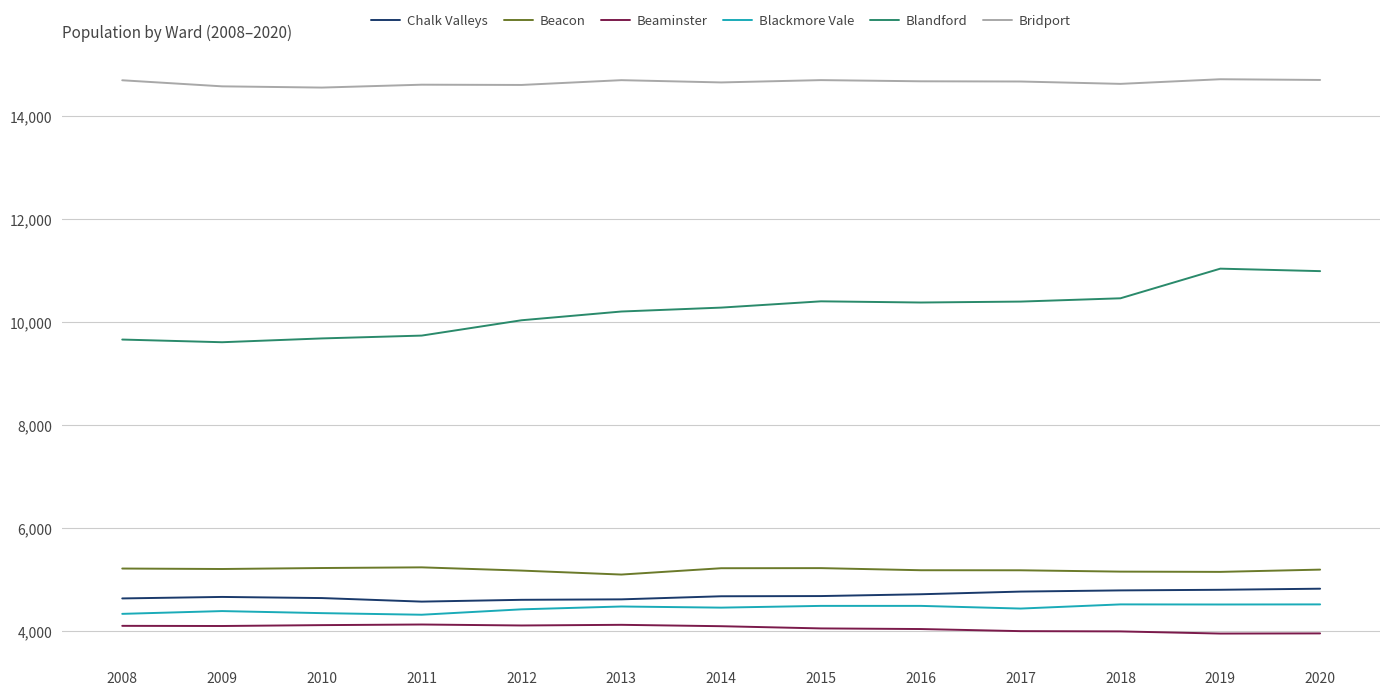

True or false: Beacon has a value of 7706 at 2013.

False